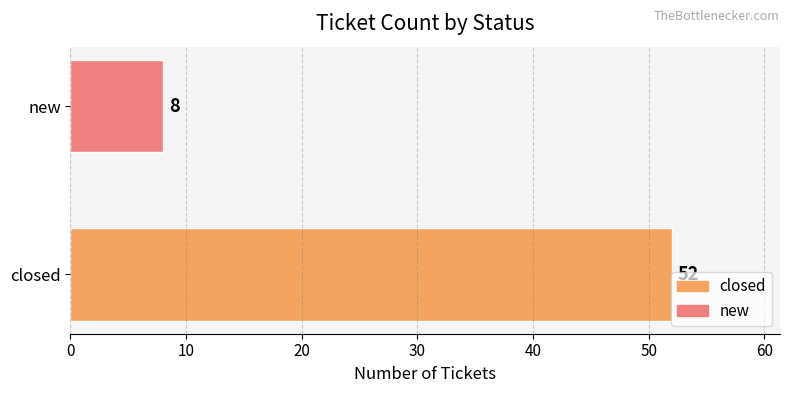

What is the minimum value shown in the chart?

8